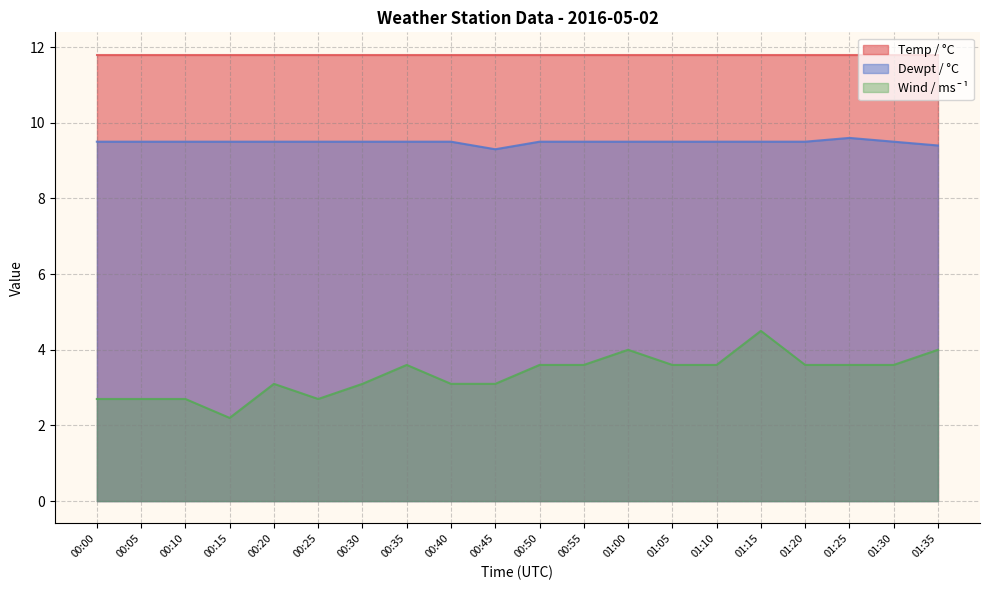

What is the approximate value of Wind / ms¯¹ at 01:05?

3.6